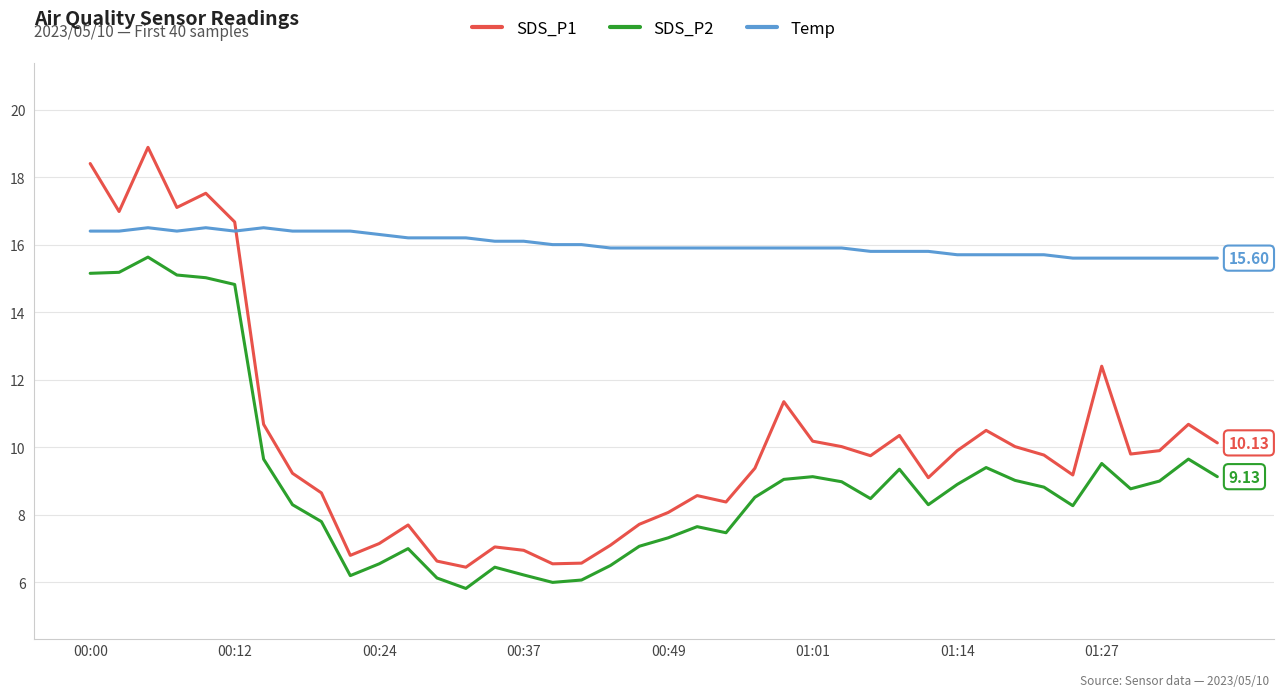

True or false: SDS_P2 and Temp intersect in this chart.

False